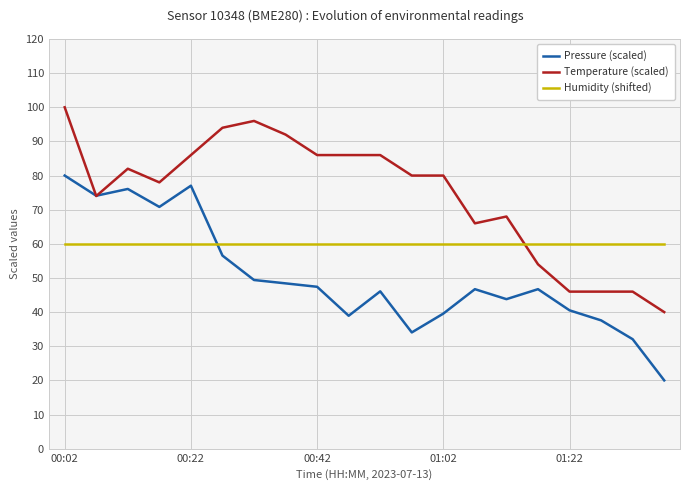

How many data points in Pressure (scaled) are less than 46?

8